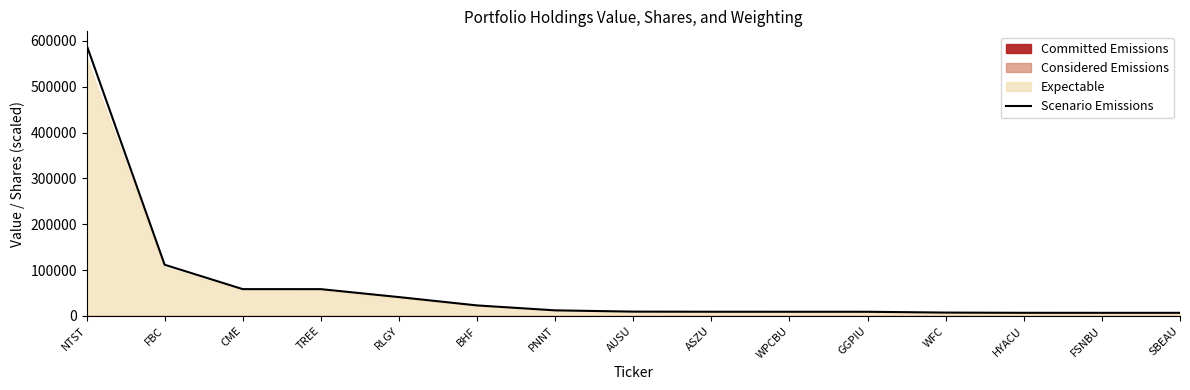

Does the chart have visible grid lines?

No